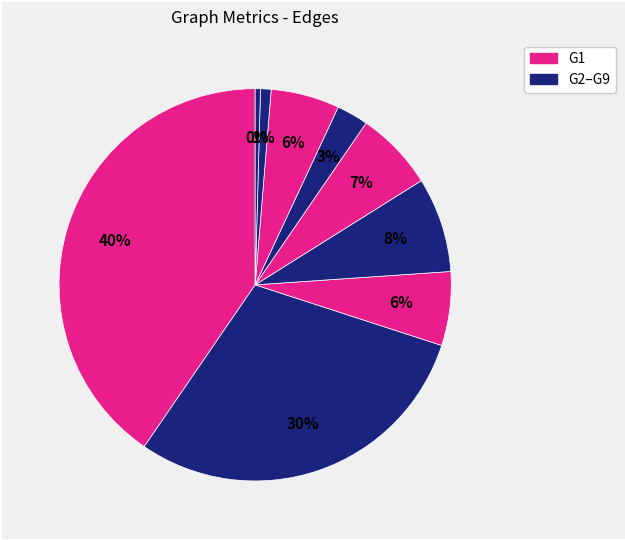

Count the number of slices in the pie.

9